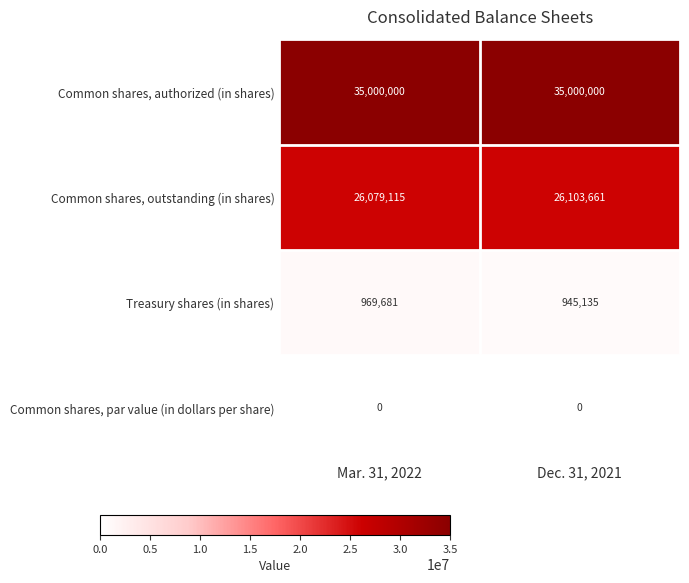

At Dec. 31, 2021, list the series in order from largest to smallest.

Common shares, authorized (in shares), Common shares, outstanding (in shares), Treasury shares (in shares), Common shares, par value (in dollars per share)